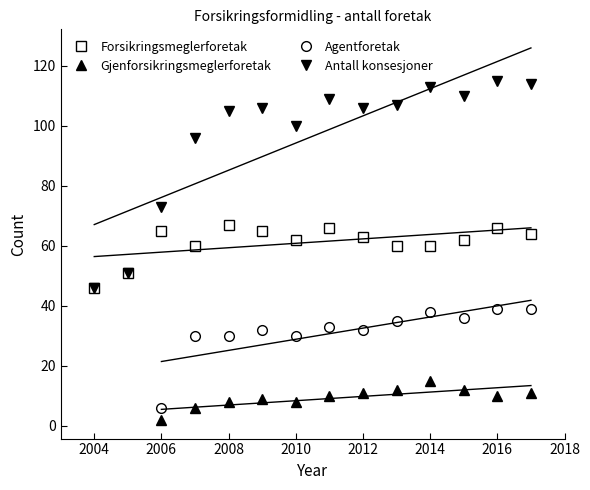

At how many categories does at least one series exceed 52?

12